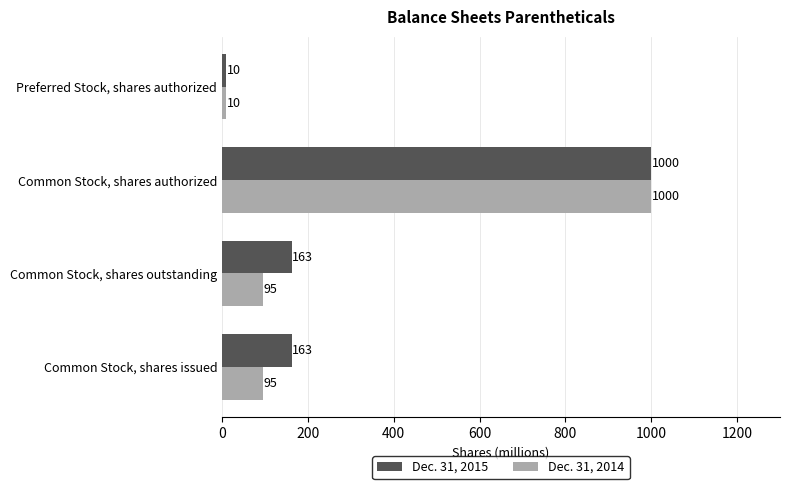

True or false: Dec. 31, 2014 has a value of 94.8 at Common Stock, shares outstanding.

True